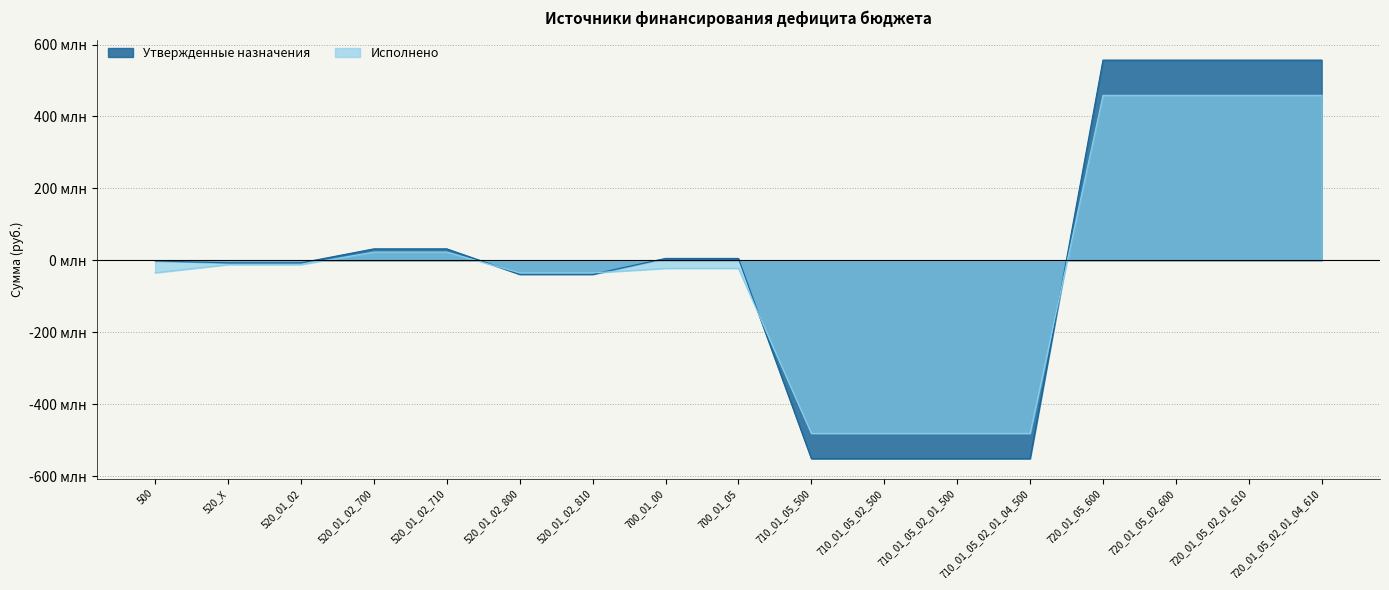

What position from the right is 500?

17